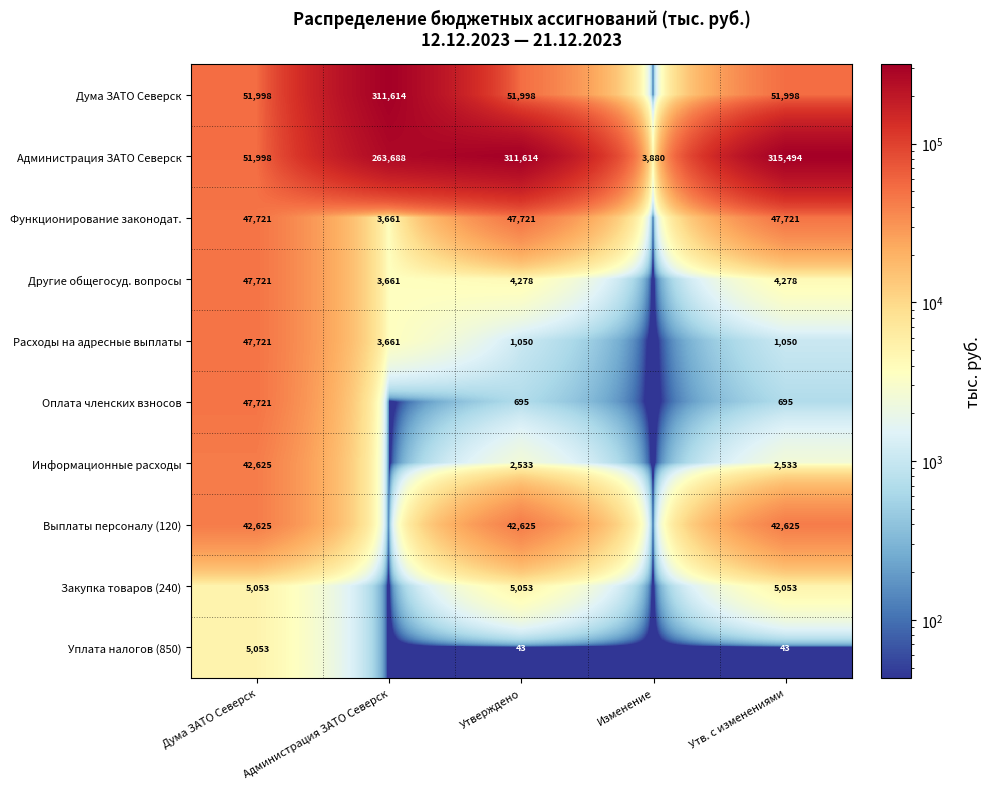

Rank the categories by Администрация ЗАТО Северск value from lowest to highest.

Изменение, Дума ЗАТО Северск, Администрация ЗАТО Северск, Утверждено, Утв. с изменениями